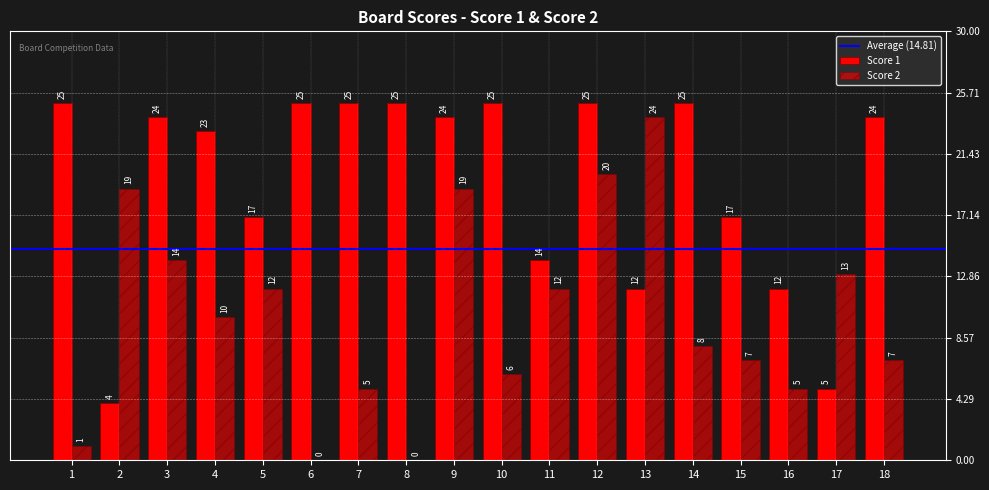

Are the bars grouped side by side (vs. stacked)?

Yes